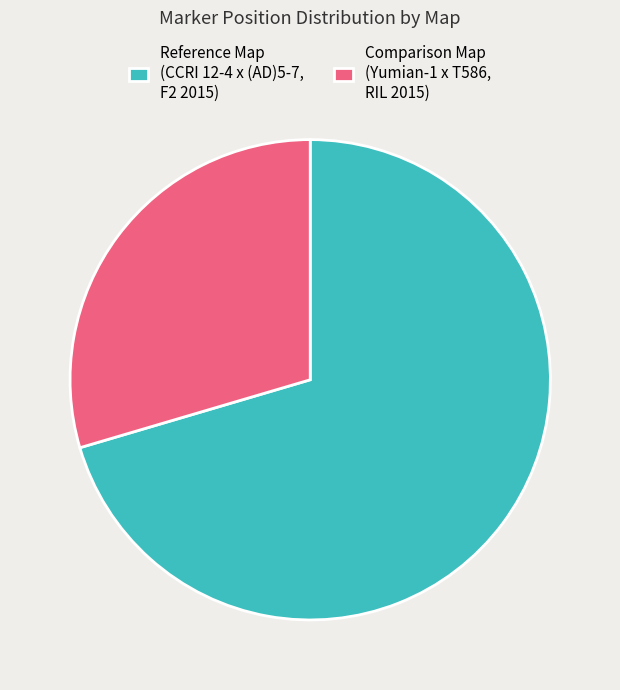

Combined, do Reference Map (CCRI 12-4 x (AD)5-7, F2 2015) and Comparison Map (Yumian-1 x T586, RIL 2015) account for over 50%?

Yes